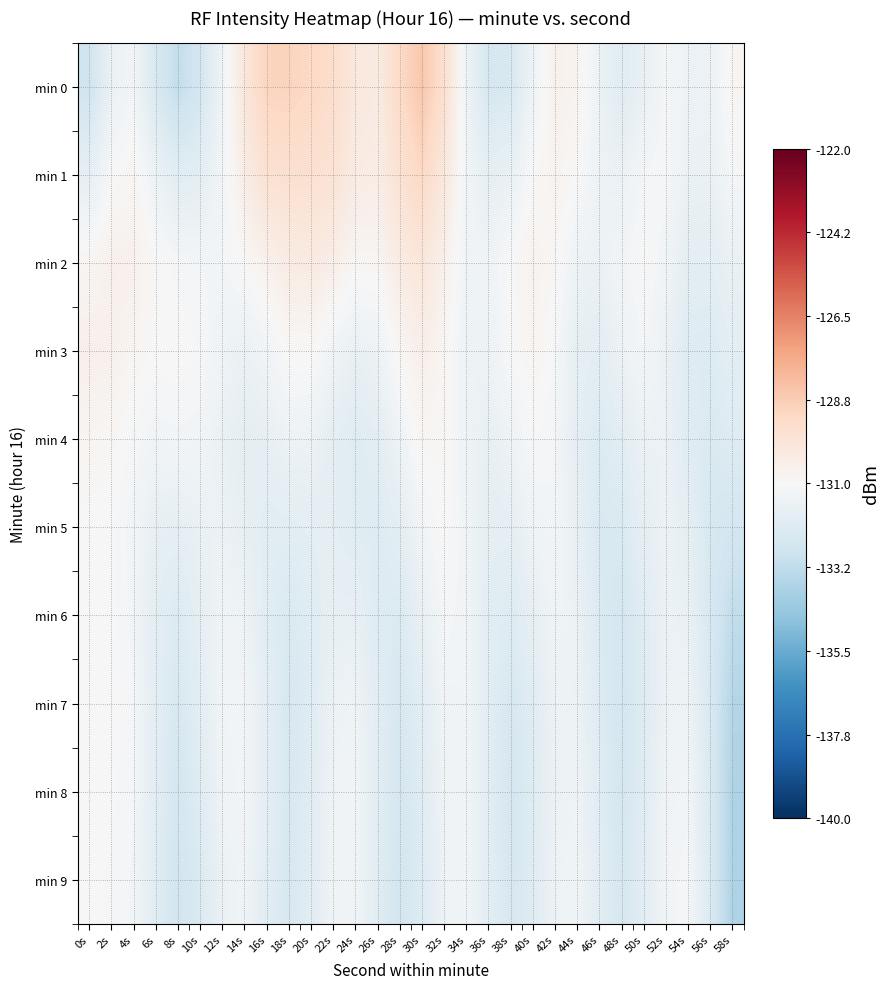

Reading left to right, transcribe all the data shown in this chart.

min 0: 0s=-132.8	2s=-131.6	4s=-131.3	6s=-132.4	8s=-133.2	10s=-132.6	12s=-131.4	14s=-130.0	16s=-129.0	18s=-129.0	20s=-129.2	22s=-129.4	24s=-130.1	26s=-130.2	28s=-129.3	30s=-128.5	32s=-129.6	34s=-131.4	36s=-132.5	38s=-132.4	40s=-131.4	42s=-130.6	44s=-130.7	46s=-131.5	48s=-132.1	50s=-131.6	52s=-131.2	54s=-131.5	56s=-131.5	58s=-130.8
min 1: 0s=-131.8	2s=-131.0	4s=-130.8	6s=-131.5	8s=-132.0	10s=-131.9	12s=-131.3	14s=-130.3	16s=-129.7	18s=-129.5	20s=-129.6	22s=-129.7	24s=-130.3	26s=-130.4	28s=-129.6	30s=-129.2	32s=-130.0	34s=-131.3	36s=-131.8	38s=-131.6	40s=-131.0	42s=-130.7	44s=-131.0	46s=-131.5	48s=-131.6	50s=-131.2	52s=-131.1	54s=-131.6	56s=-131.6	58s=-131.2
min 2: 0s=-130.8	2s=-130.6	4s=-130.6	6s=-130.9	8s=-131.1	10s=-131.2	12s=-131.2	14s=-131.0	16s=-130.6	18s=-130.3	20s=-130.2	22s=-130.5	24s=-130.9	26s=-130.8	28s=-130.3	30s=-130.0	32s=-130.6	34s=-131.3	36s=-131.4	38s=-131.0	40s=-130.7	42s=-130.9	44s=-131.5	46s=-131.6	48s=-131.3	50s=-131.0	52s=-131.3	54s=-131.9	56s=-131.9	58s=-131.6
min 3: 0s=-130.5	2s=-130.6	4s=-130.8	6s=-131.0	8s=-131.0	10s=-131.1	12s=-131.4	14s=-131.6	16s=-131.3	18s=-130.9	20s=-130.9	22s=-131.3	24s=-131.7	26s=-131.5	28s=-130.9	30s=-130.5	32s=-130.9	34s=-131.4	36s=-131.5	38s=-131.0	40s=-130.8	42s=-131.1	44s=-131.8	46s=-131.9	48s=-131.5	50s=-131.2	52s=-131.6	54s=-132.2	56s=-132.2	58s=-131.9
min 4: 0s=-130.8	2s=-130.9	4s=-131.1	6s=-131.3	8s=-131.2	10s=-131.3	12s=-131.6	14s=-131.8	16s=-131.8	18s=-131.5	20s=-131.5	22s=-131.9	24s=-132.1	26s=-131.9	28s=-131.4	30s=-130.9	32s=-130.9	34s=-131.4	36s=-131.7	38s=-131.4	40s=-131.0	42s=-131.2	44s=-131.9	46s=-132.3	48s=-132.0	50s=-131.5	52s=-131.6	54s=-132.1	56s=-132.3	58s=-132.1
min 5: 0s=-131.0	2s=-131.0	4s=-131.3	6s=-131.7	8s=-131.8	10s=-131.6	12s=-131.5	14s=-131.7	16s=-132.0	18s=-132.0	20s=-131.9	22s=-131.9	24s=-132.1	26s=-132.2	28s=-131.9	30s=-131.3	32s=-131.0	34s=-131.3	36s=-131.9	38s=-131.8	40s=-131.4	42s=-131.2	44s=-131.7	46s=-132.4	48s=-132.3	50s=-131.8	52s=-131.5	54s=-131.9	56s=-132.4	58s=-132.6
min 6: 0s=-131.0	2s=-131.0	4s=-131.3	6s=-131.9	8s=-132.2	10s=-131.8	12s=-131.3	14s=-131.4	16s=-132.0	18s=-132.4	20s=-132.1	22s=-131.7	24s=-131.7	26s=-132.2	28s=-132.3	30s=-131.7	32s=-131.1	34s=-131.3	36s=-131.9	38s=-132.2	40s=-131.8	42s=-131.4	44s=-131.6	46s=-132.3	48s=-132.6	50s=-132.1	52s=-131.5	54s=-131.6	56s=-132.5	58s=-133.2
min 7: 0s=-130.9	2s=-131.0	4s=-131.2	6s=-131.9	8s=-132.4	10s=-131.9	12s=-131.3	14s=-131.2	16s=-131.9	18s=-132.4	20s=-132.1	22s=-131.5	24s=-131.4	26s=-132.0	28s=-132.5	30s=-132.0	32s=-131.3	34s=-131.3	36s=-132.0	38s=-132.5	40s=-132.1	42s=-131.5	44s=-131.5	46s=-132.2	48s=-132.6	50s=-132.2	52s=-131.5	54s=-131.4	56s=-132.4	58s=-133.6
min 8: 0s=-131.0	2s=-131.0	4s=-131.2	6s=-132.0	8s=-132.6	10s=-132.1	12s=-131.4	14s=-131.2	16s=-131.9	18s=-132.4	20s=-132.0	22s=-131.4	24s=-131.3	26s=-132.0	28s=-132.5	30s=-132.1	32s=-131.4	34s=-131.3	36s=-132.0	38s=-132.6	40s=-132.2	42s=-131.5	44s=-131.4	46s=-132.1	48s=-132.6	50s=-132.1	52s=-131.3	54s=-131.2	56s=-132.4	58s=-133.8
min 9: 0s=-131.0	2s=-131.1	4s=-131.2	6s=-132.1	8s=-132.7	10s=-132.3	12s=-131.6	14s=-131.4	16s=-132.0	18s=-132.5	20s=-132.0	22s=-131.4	24s=-131.3	26s=-132.1	28s=-132.6	30s=-132.2	32s=-131.4	34s=-131.3	36s=-131.9	38s=-132.5	40s=-132.1	42s=-131.4	44s=-131.3	46s=-132.0	48s=-132.5	50s=-132.0	52s=-131.3	54s=-131.2	56s=-132.3	58s=-133.8